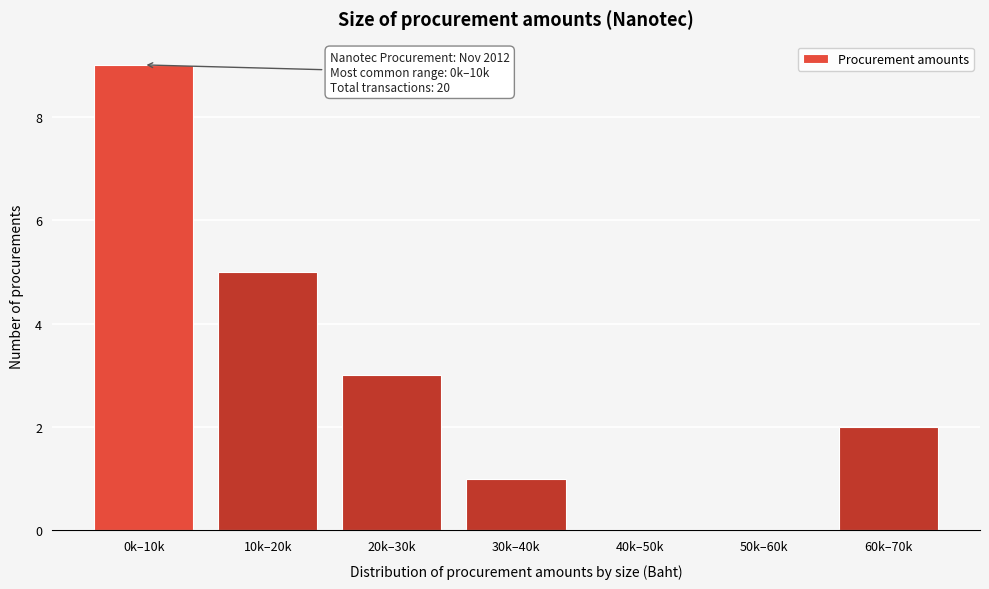

Reading right to left, extract all data points from this chart.

60k–70k=2	50k–60k=0	40k–50k=0	30k–40k=1	20k–30k=3	10k–20k=5	0k–10k=9